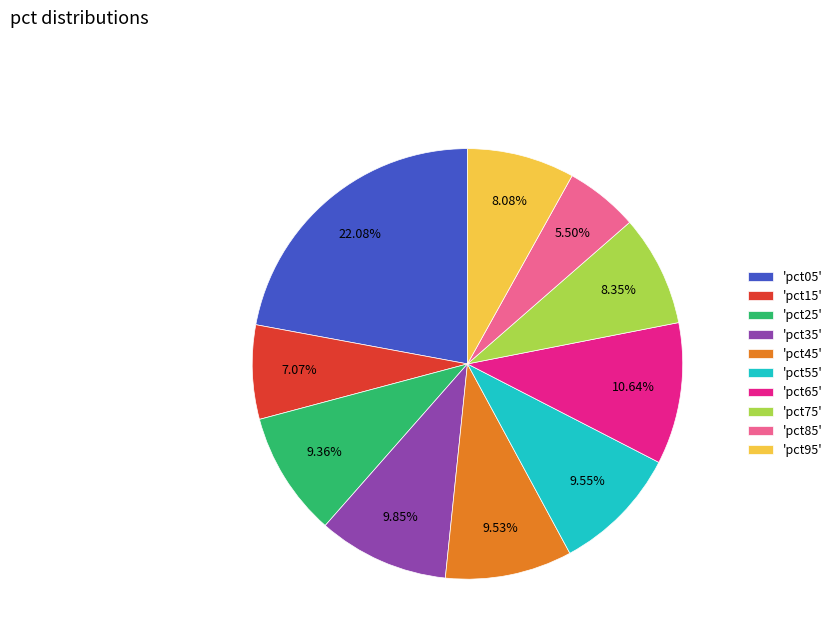

Combined, do 'pct65' and 'pct25' account for over 50%?

No